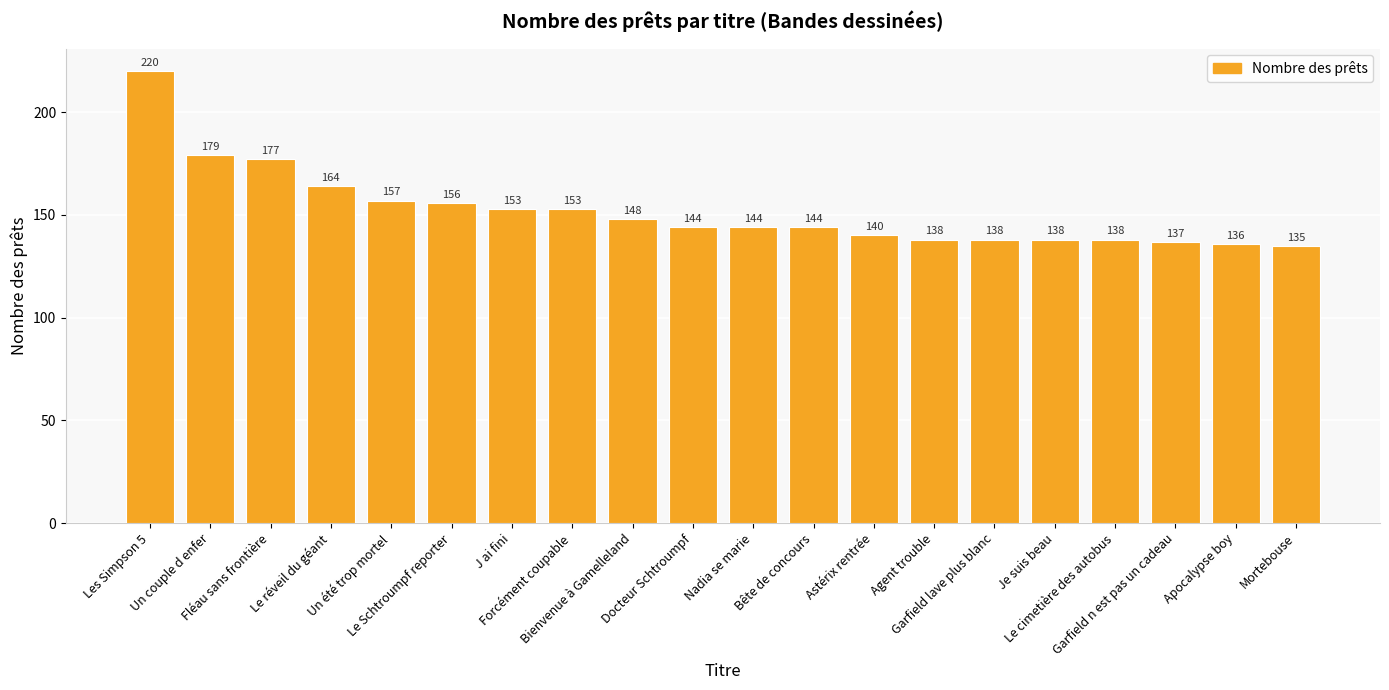

How many distinct data groups are displayed?

1